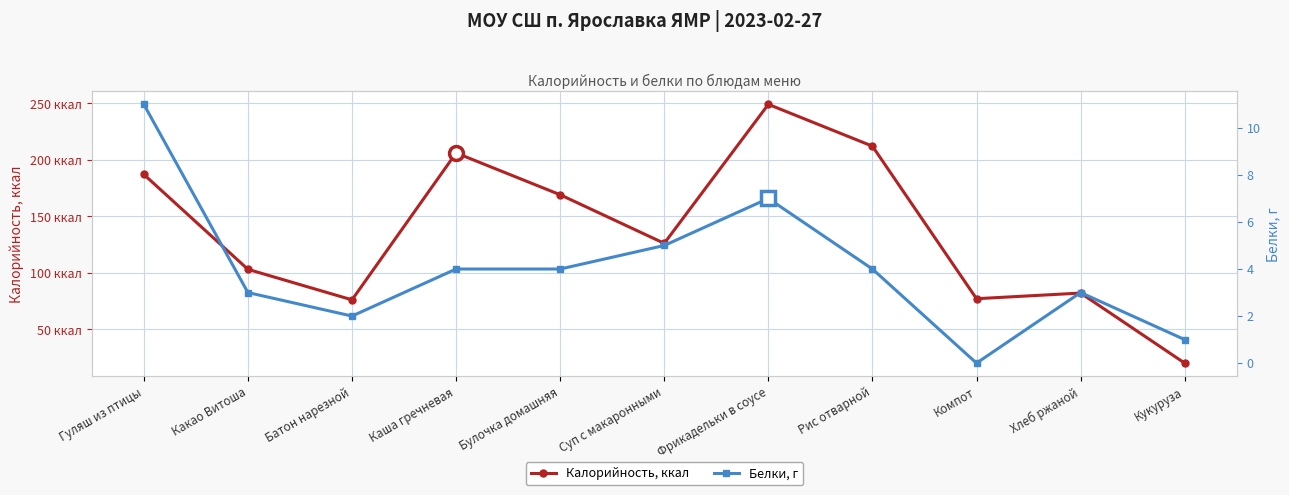

Does the chart display data point markers on the line(s)?

Yes